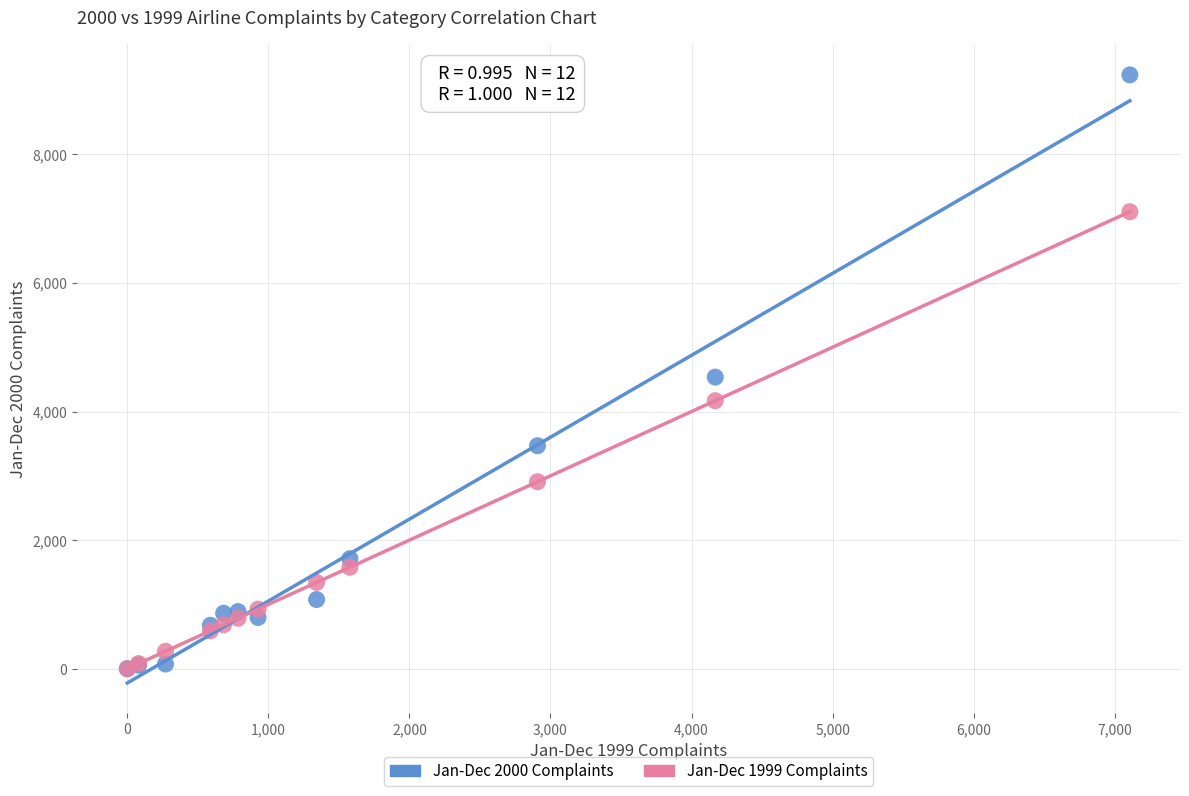

Which series has the widest spread of Y values?

Jan-Dec 2000 Complaints